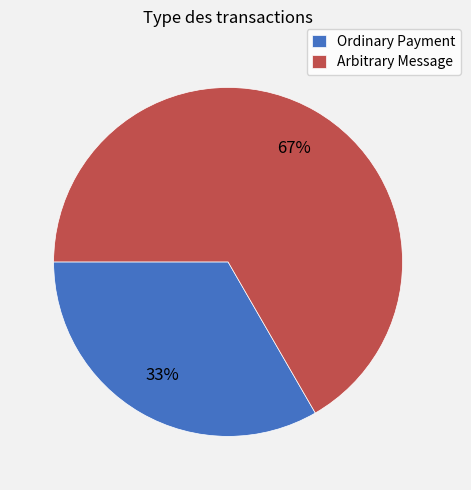

How many segments does this pie chart have?

2